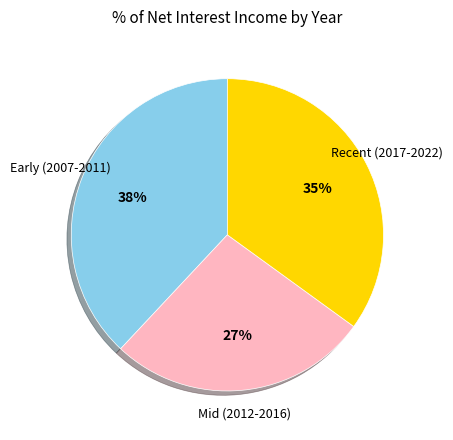

Does any single category account for the majority?

No